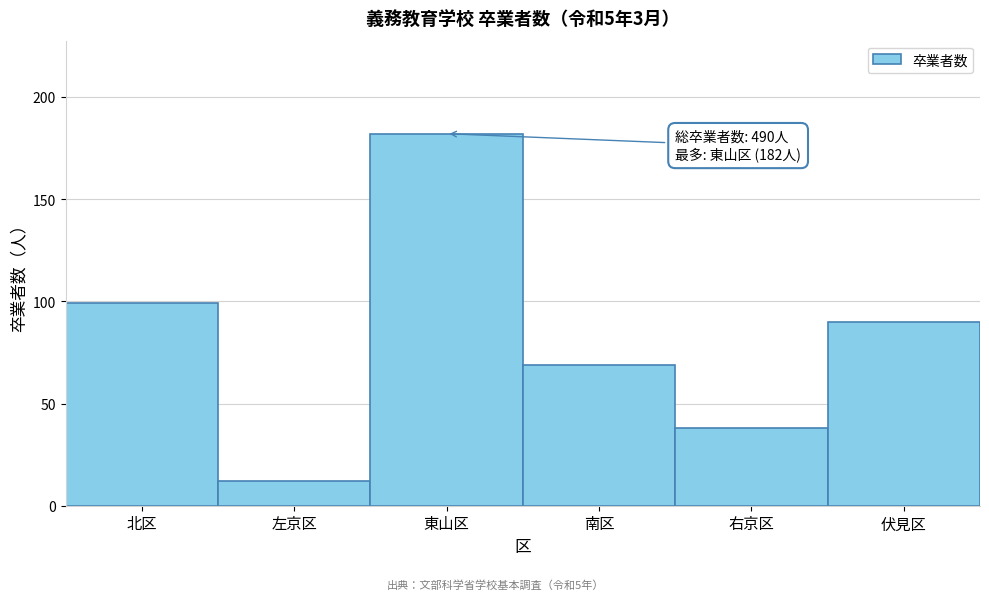

Reading left to right, what are all the values shown in this chart?

99	12	182	69	38	90